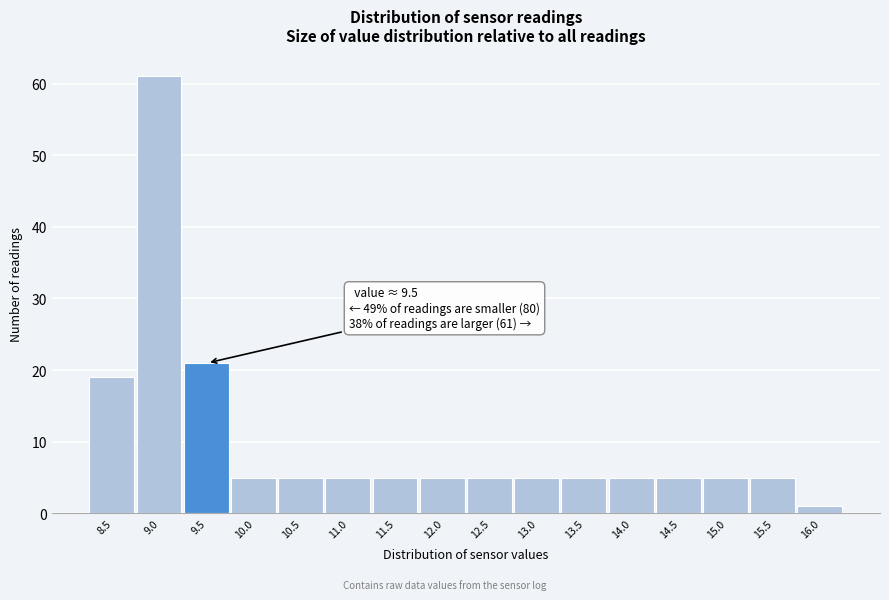

Reading left to right, what are all the values shown in this chart?

8.5=19	9.0=61	9.5=21	10.0=5	10.5=5	11.0=5	11.5=5	12.0=5	12.5=5	13.0=5	13.5=5	14.0=5	14.5=5	15.0=5	15.5=5	16.0=1